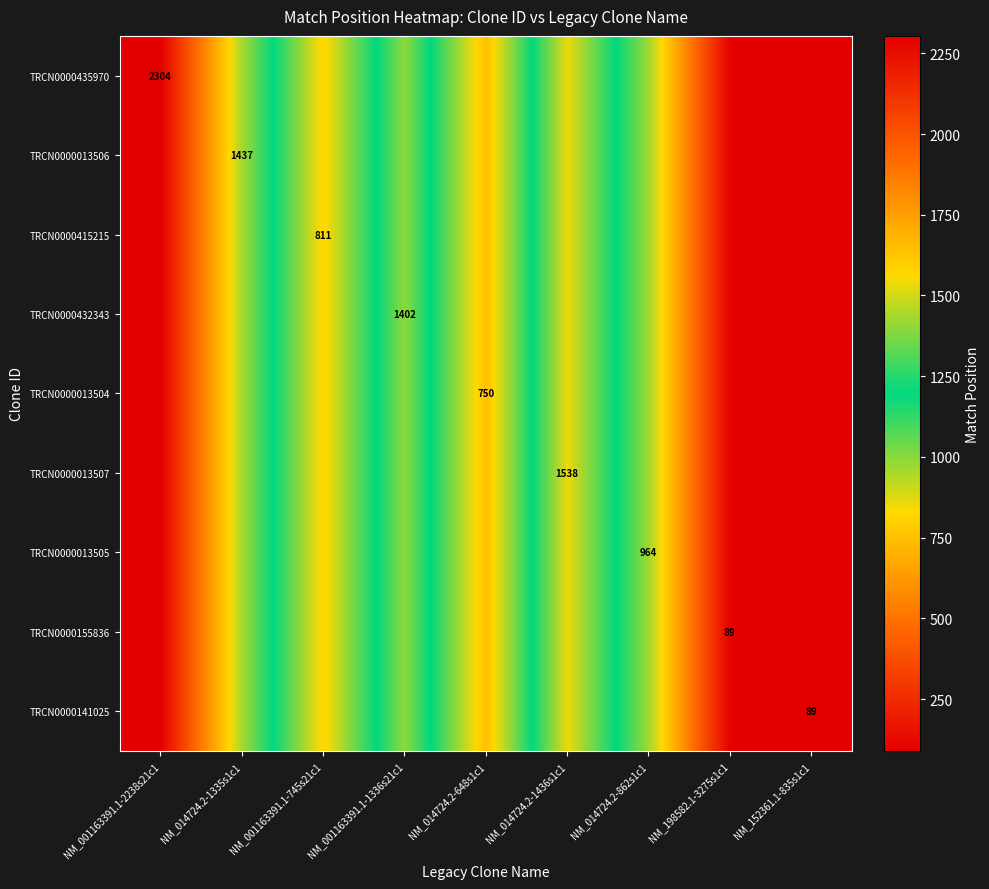

True or false: TRCN0000013506 has a value of 2424 at NM_014724.2-1335s1c1.

False